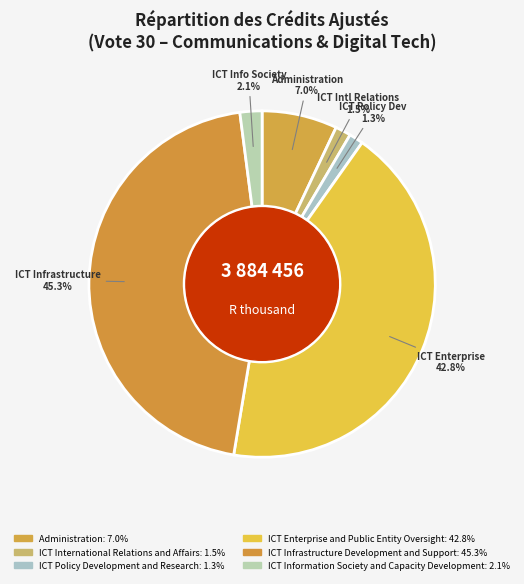

How many slices are in this pie chart?

6